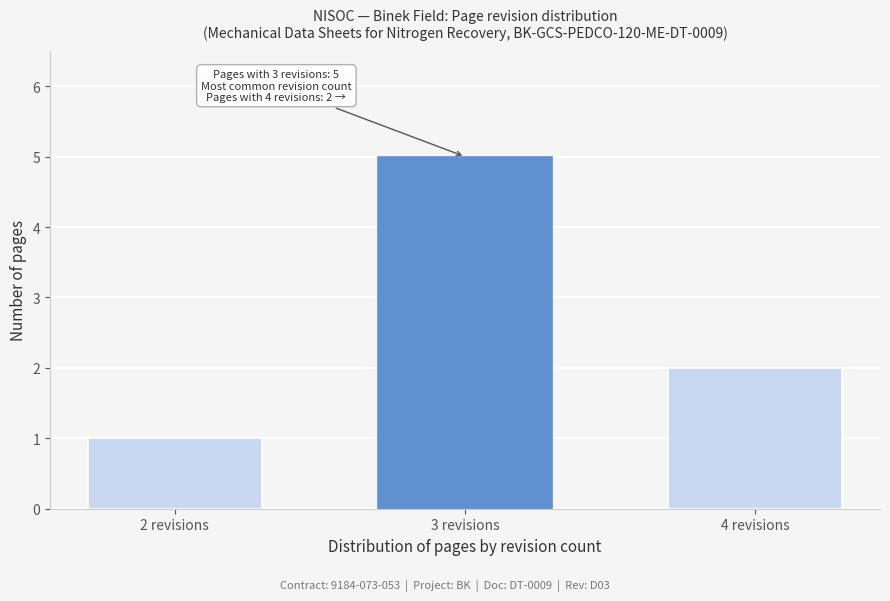

Reading left to right, list all the values displayed in this chart.

2 revisions=1	3 revisions=5	4 revisions=2